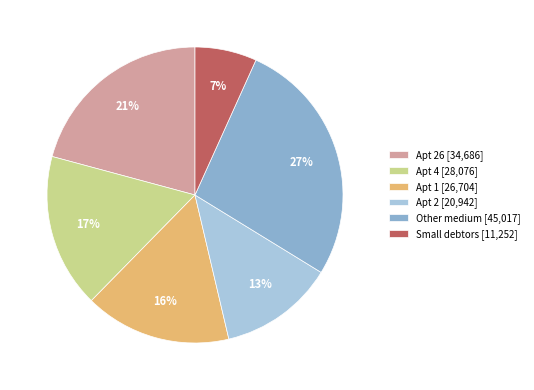

The Apt 4 [28,076] slice represents 29% of the pie. True or false?

False